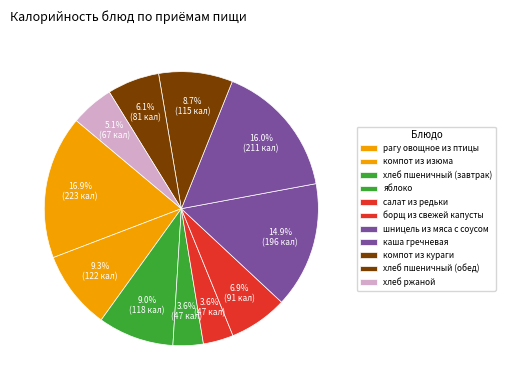

Count the number of slices in the pie.

11